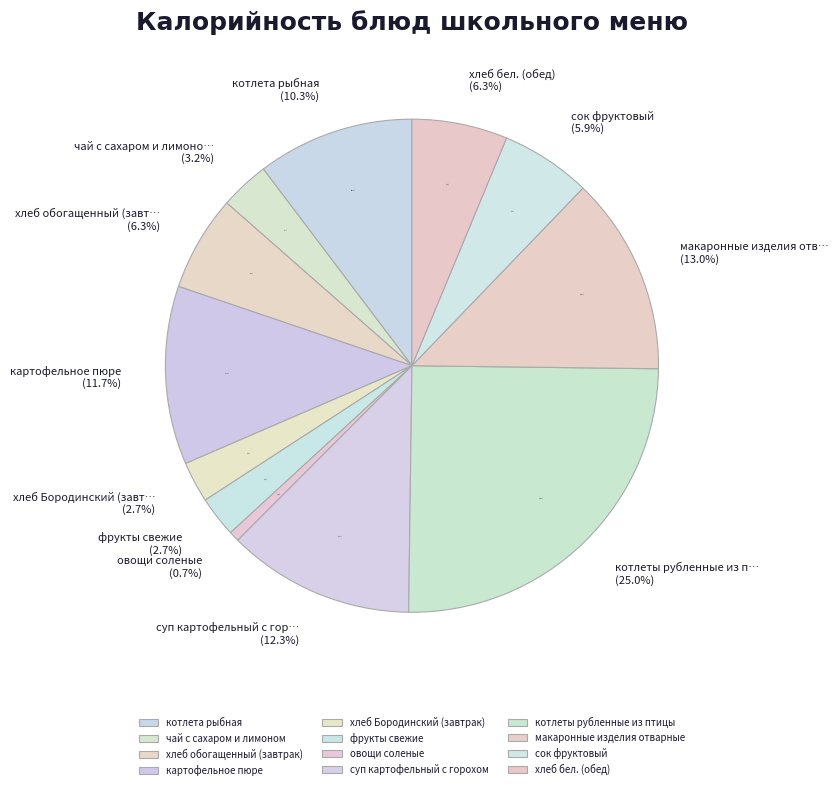

To the nearest percent, what portion does хлеб бел. (обед) represent?

6%